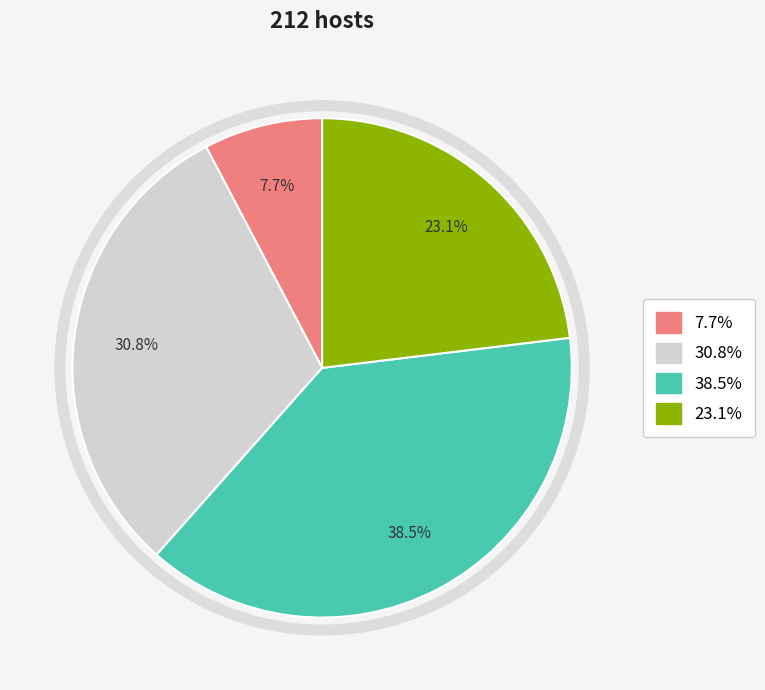

Is there any slice that represents more than half of the pie?

No